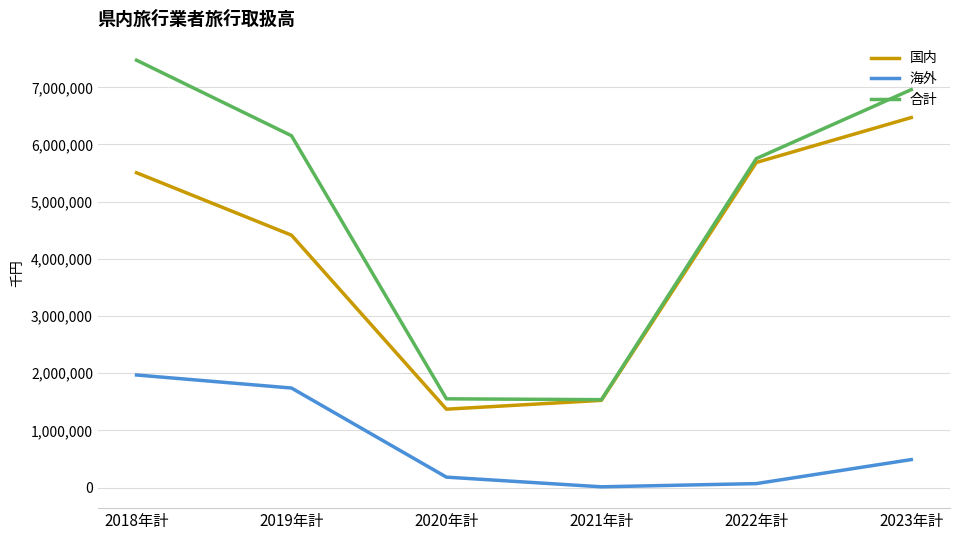

What is the difference between the 海外 values at 2018年計 and 2022年計?

1899955